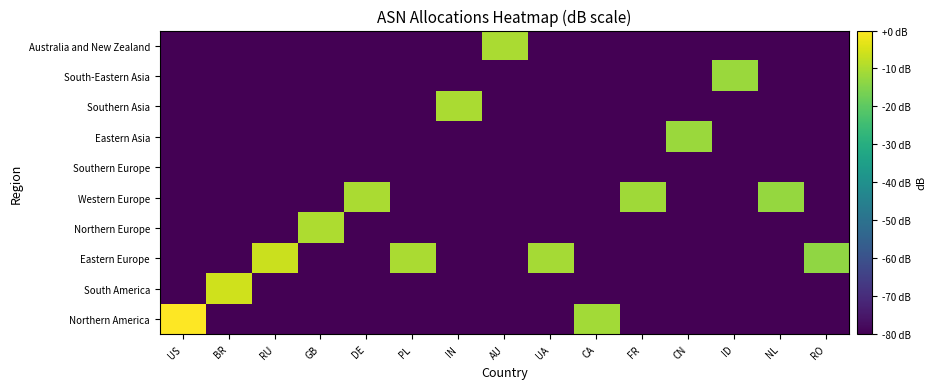

List the series in order of their peak value, highest first.

Northern America, South America, Eastern Europe, Northern Europe, Western Europe, Southern Asia, Australia and New Zealand, Eastern Asia, South-Eastern Asia, Southern Europe